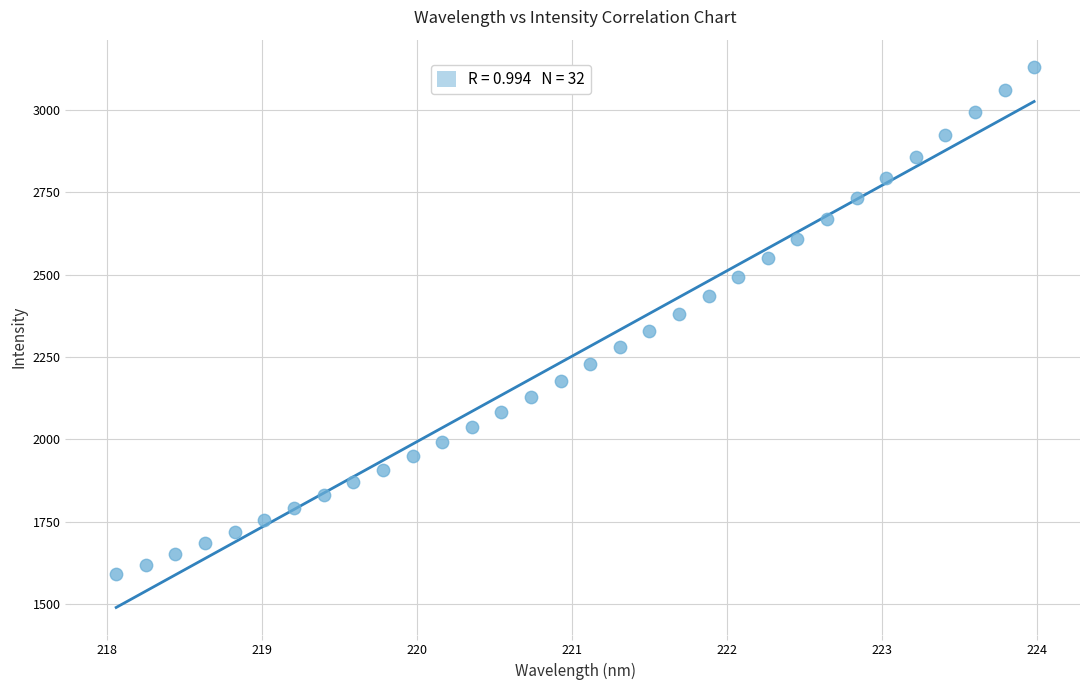

What is the range of Y values (max minus min)?

1540.4